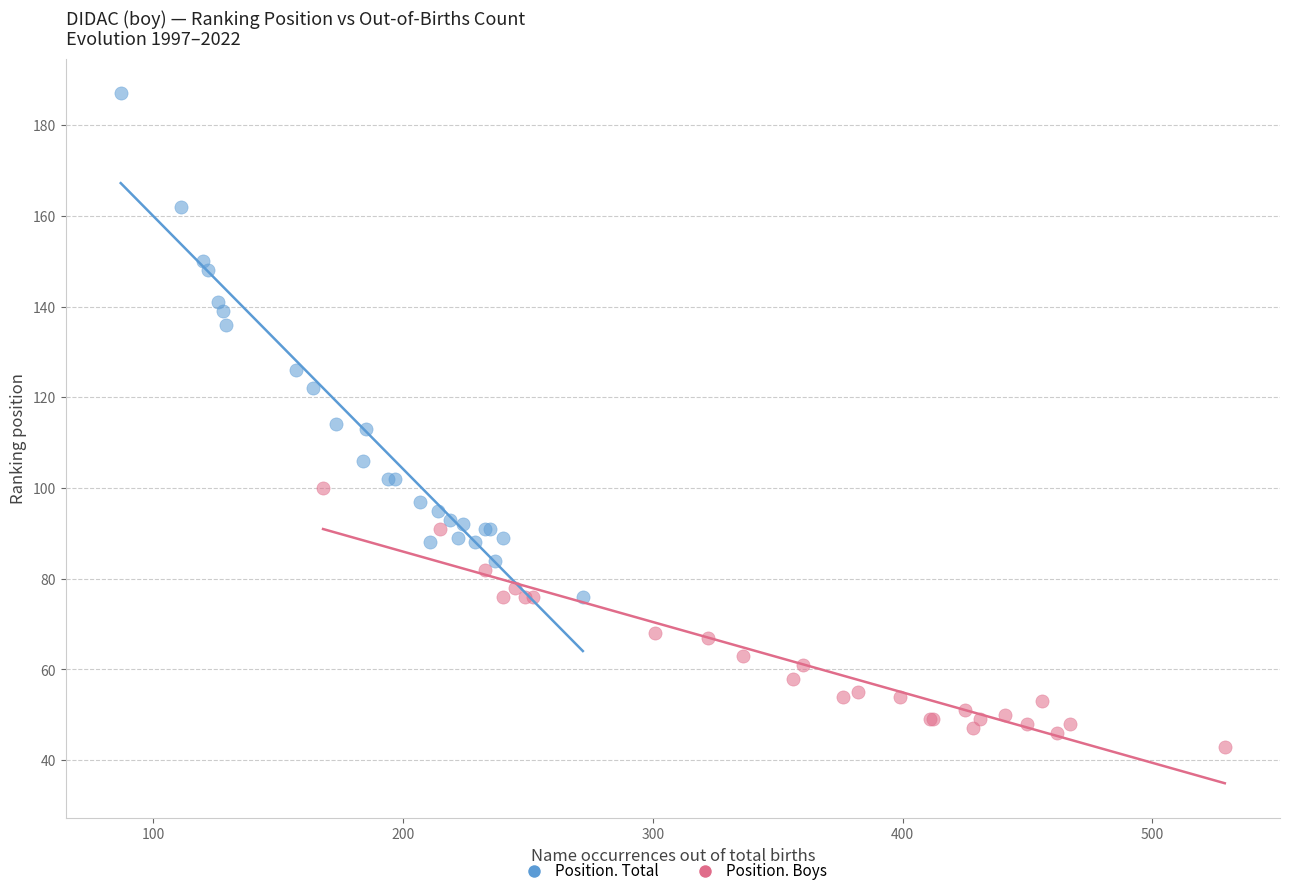

Which series has the largest Y range (max minus min)?

Position. Total